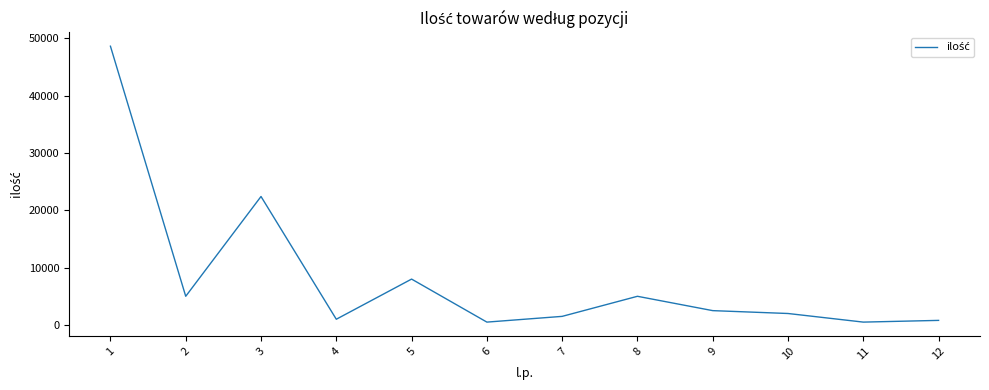

What is the sum of all values?

97800